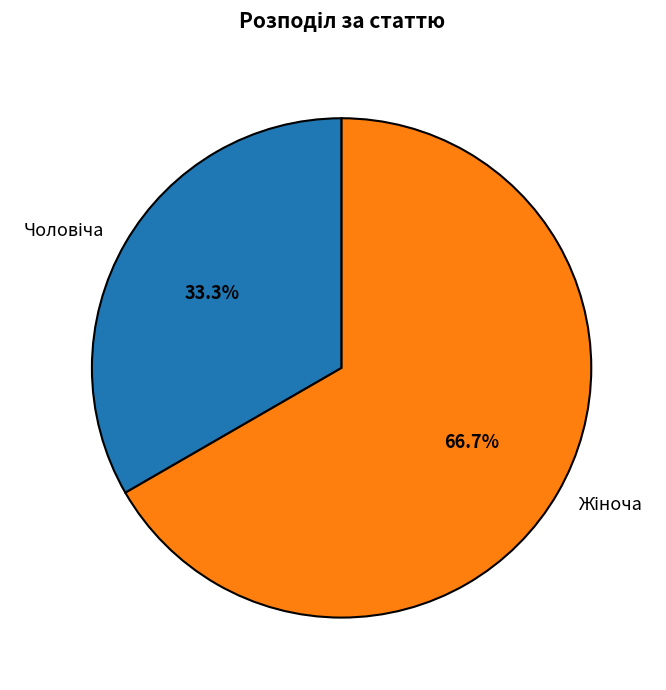

How many slices are in this pie chart?

2